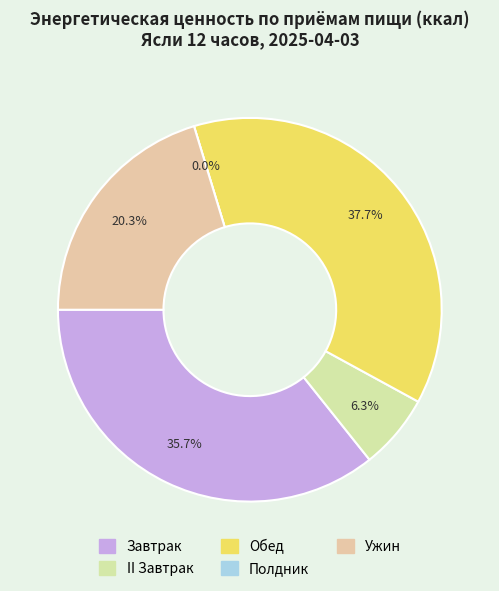

The Полдник slice represents 11% of the pie. True or false?

False